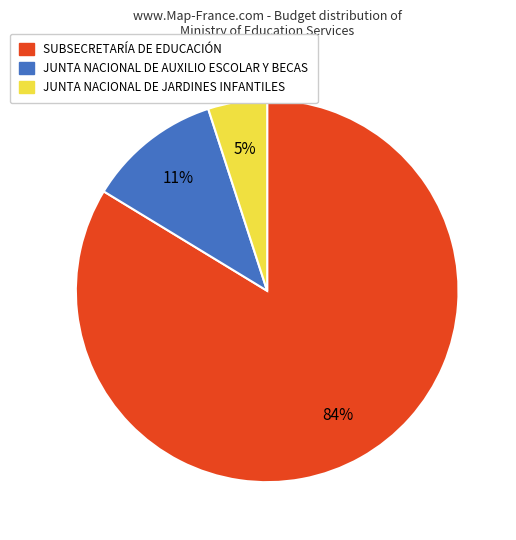

To the nearest percent, what is the combined percentage of JUNTA NACIONAL DE JARDINES INFANTILES and JUNTA NACIONAL DE AUXILIO ESCOLAR Y BECAS?

16%